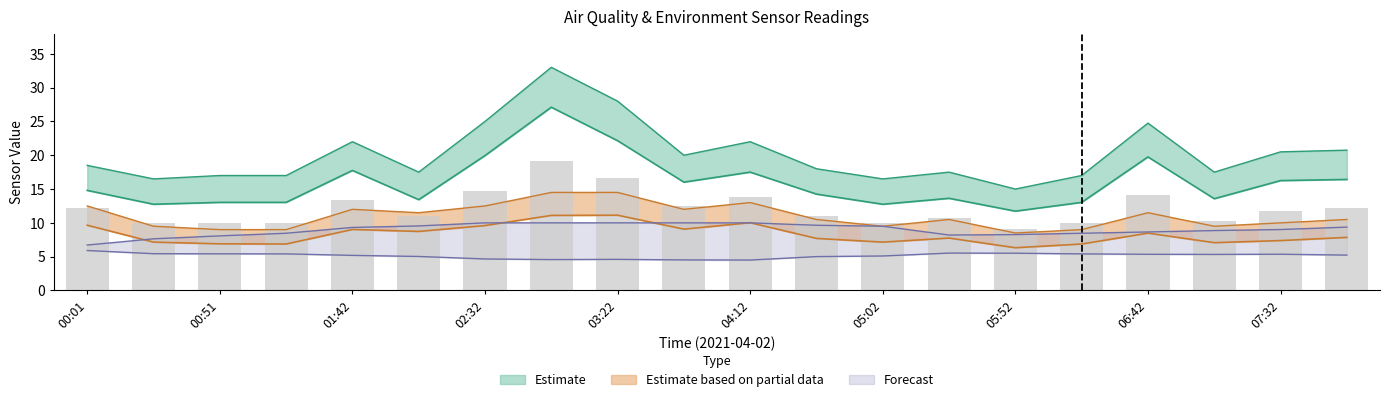

What is the maximum value shown in the chart?

33.0